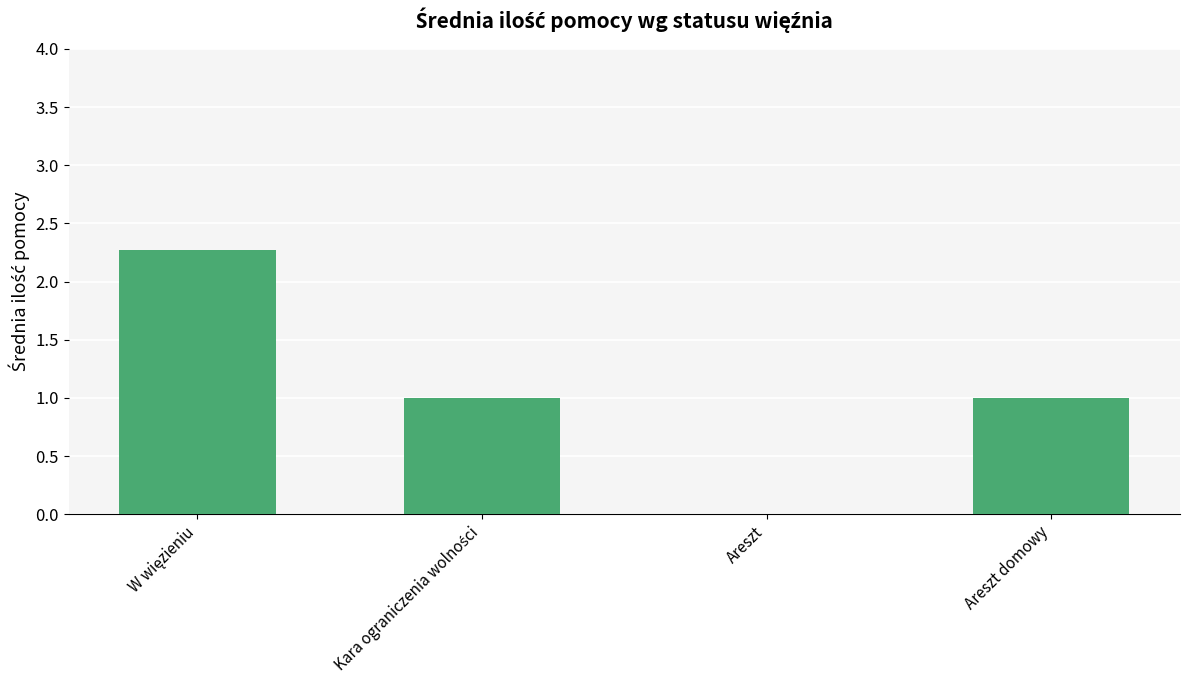

How many positive values are there?

3